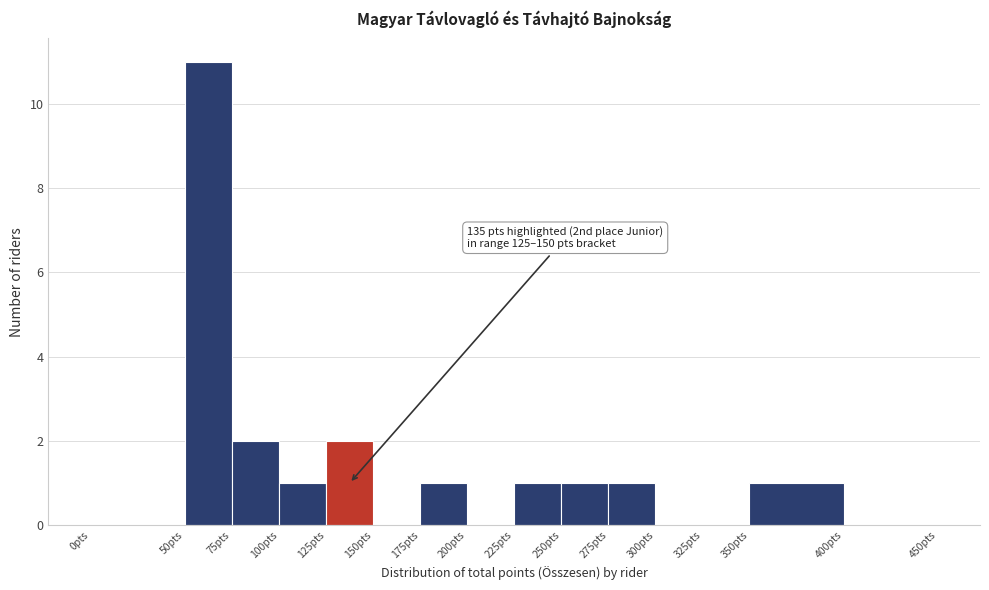

Which range on the x-axis has the tallest bar?

50 to 75